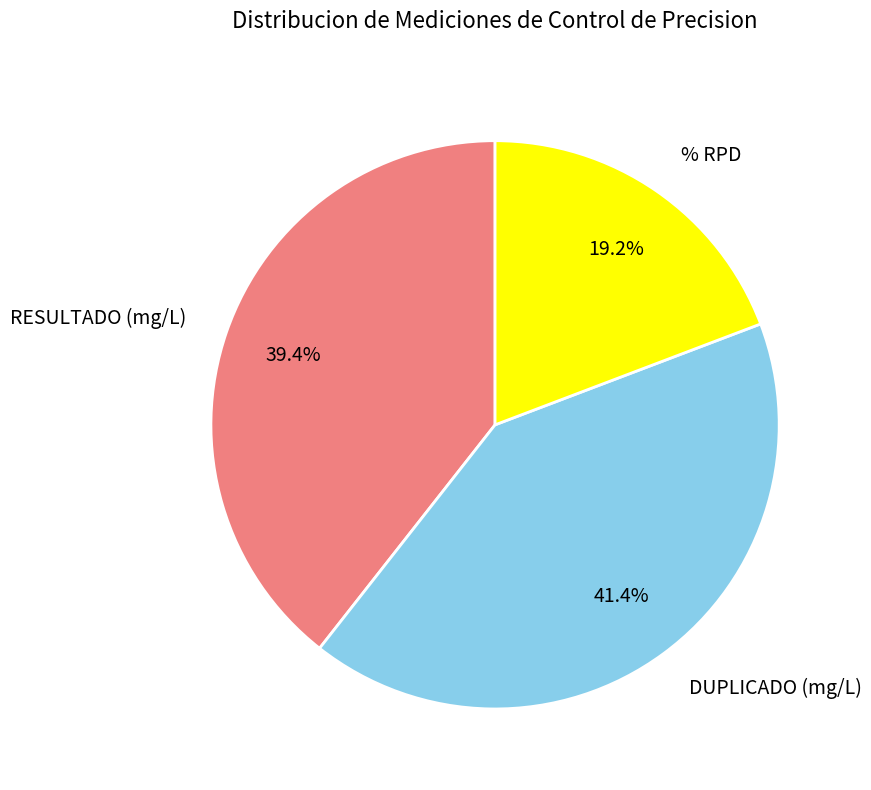

Count the number of slices in the pie.

3